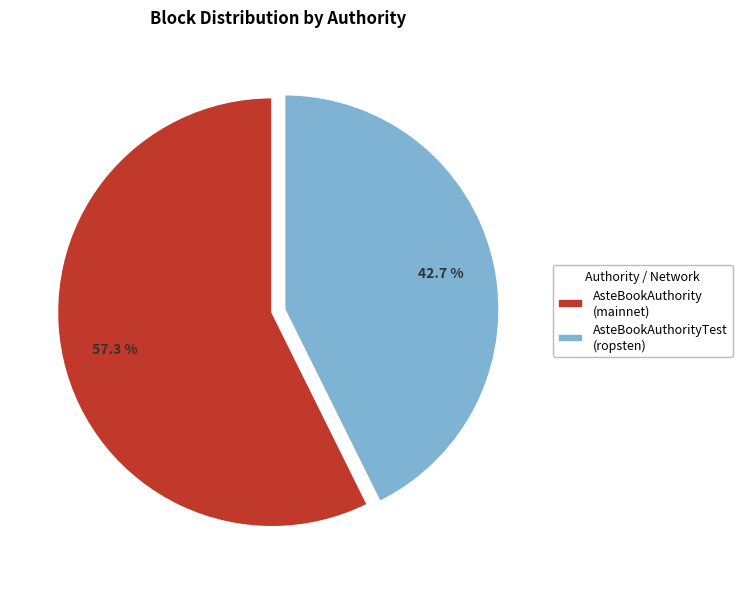

Which slice represents more than half of the pie?

AsteBookAuthority (mainnet)